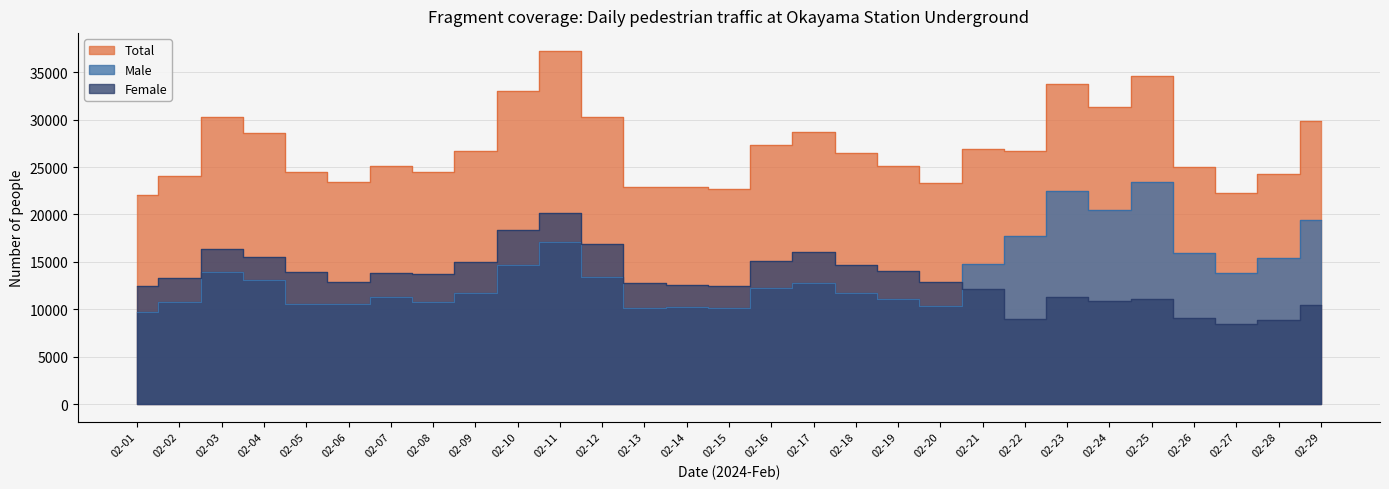

What is the average value of the Male series?

13786